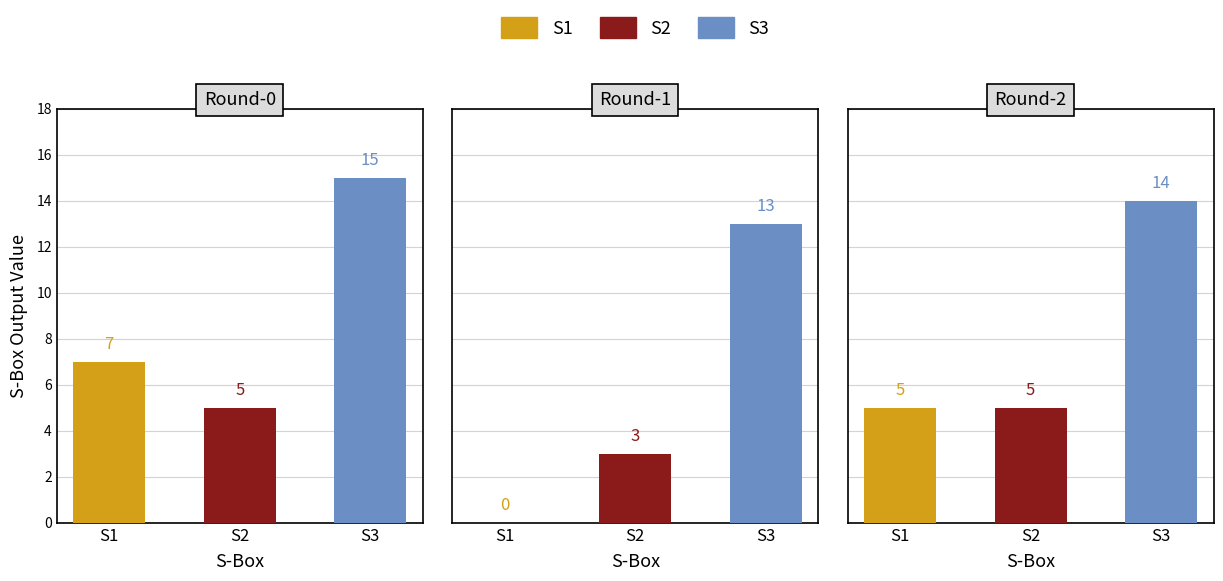

What are all the series names shown in the legend?

S1, S2, S3